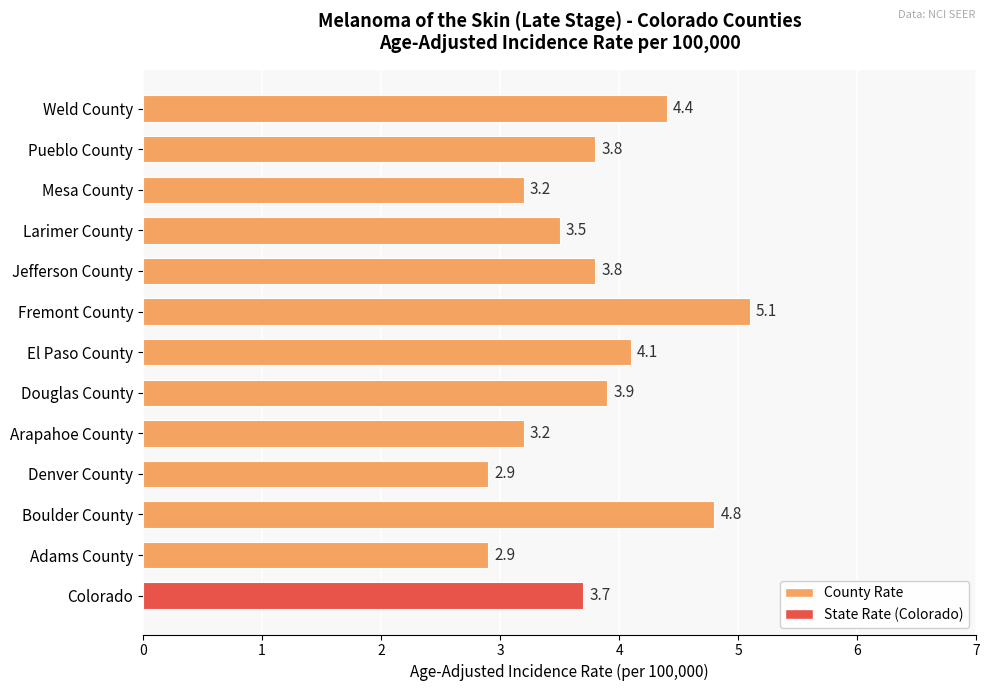

How many values are below 3?

2